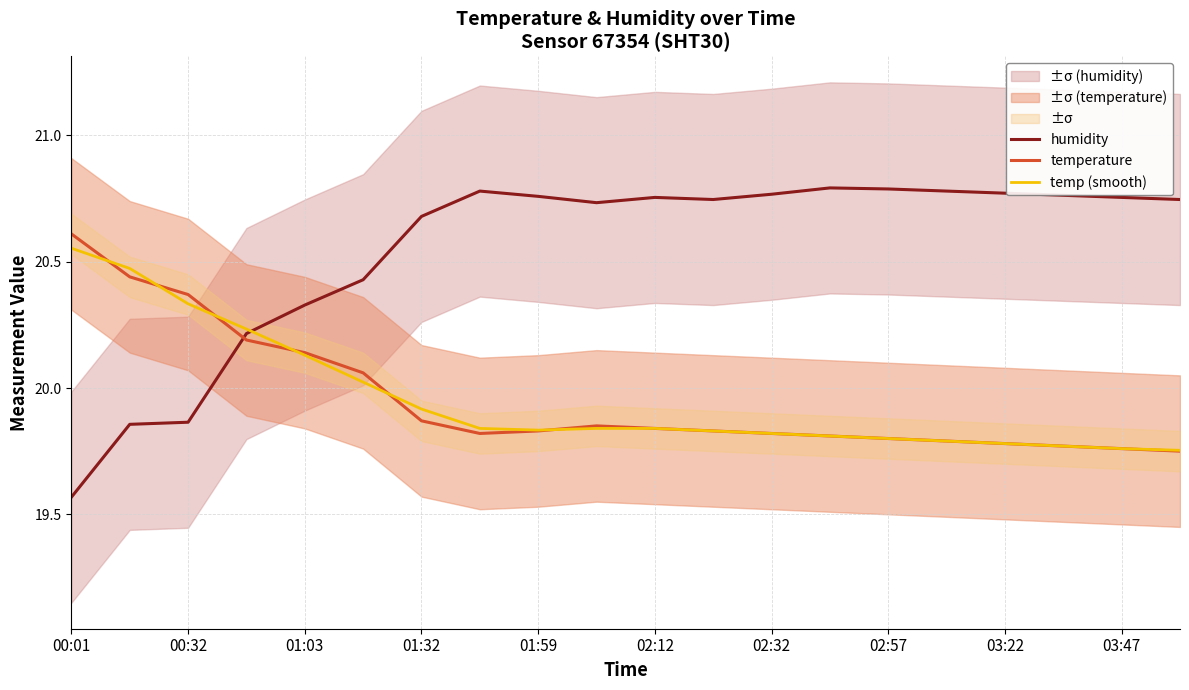

Is the value of temperature at 01:59 greater than the value of temp (smooth) at 03:47?

Yes